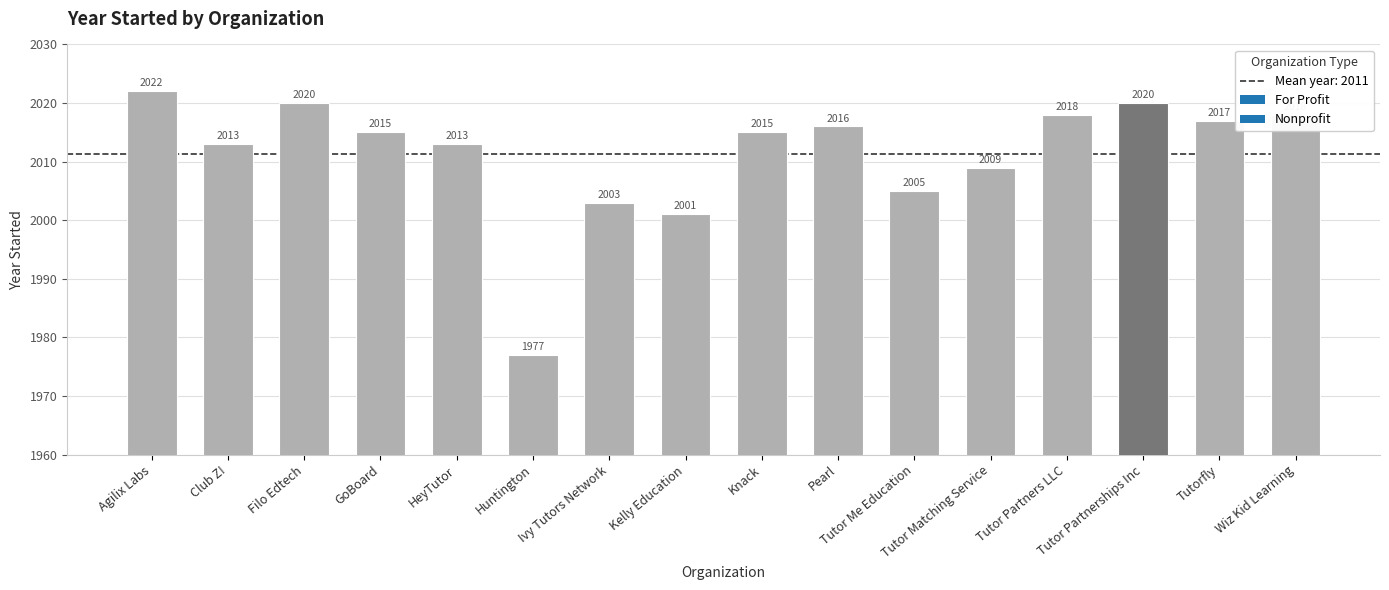

Reading left to right, what are all the values shown in this chart?

Agilix Labs=2022	Club Z!=2013	Filo Edtech=2020	GoBoard=2015	HeyTutor=2013	Huntington=1977	Ivy Tutors Network=2003	Kelly Education=2001	Knack=2015	Pearl=2016	Tutor Me Education=2005	Tutor Matching Service=2009	Tutor Partners LLC=2018	Tutor Partnerships Inc=2020	Tutorfly=2017	Wiz Kid Learning=2018